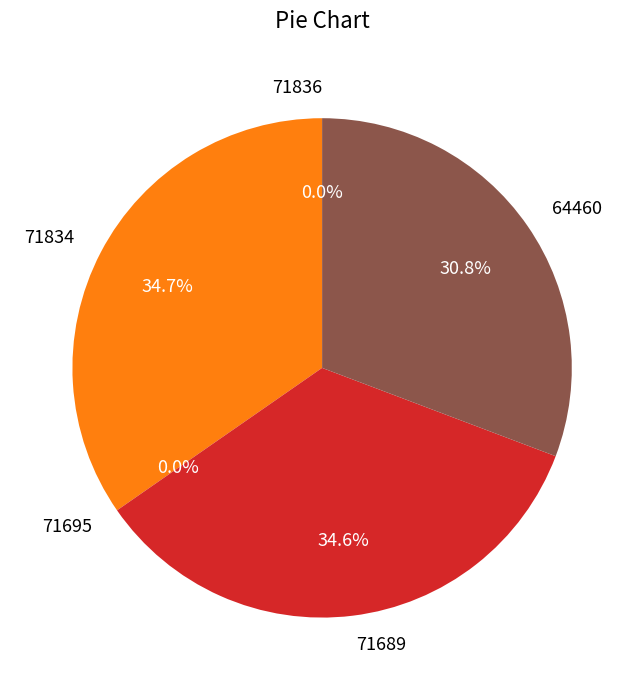

Does any single category account for the majority?

No